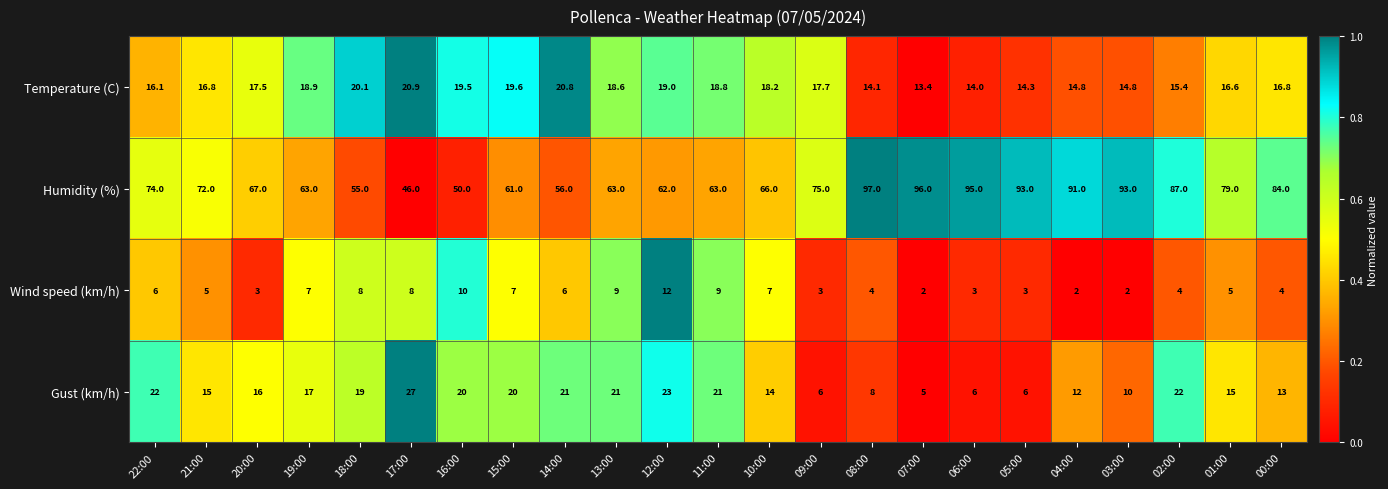

The value of Gust (km/h) at 02:00 is 22.0. True or false?

True